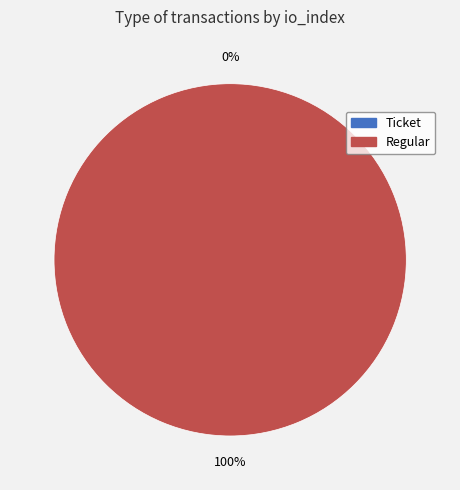

To the nearest percent, what is the difference between the largest and smallest slice percentages?

100%